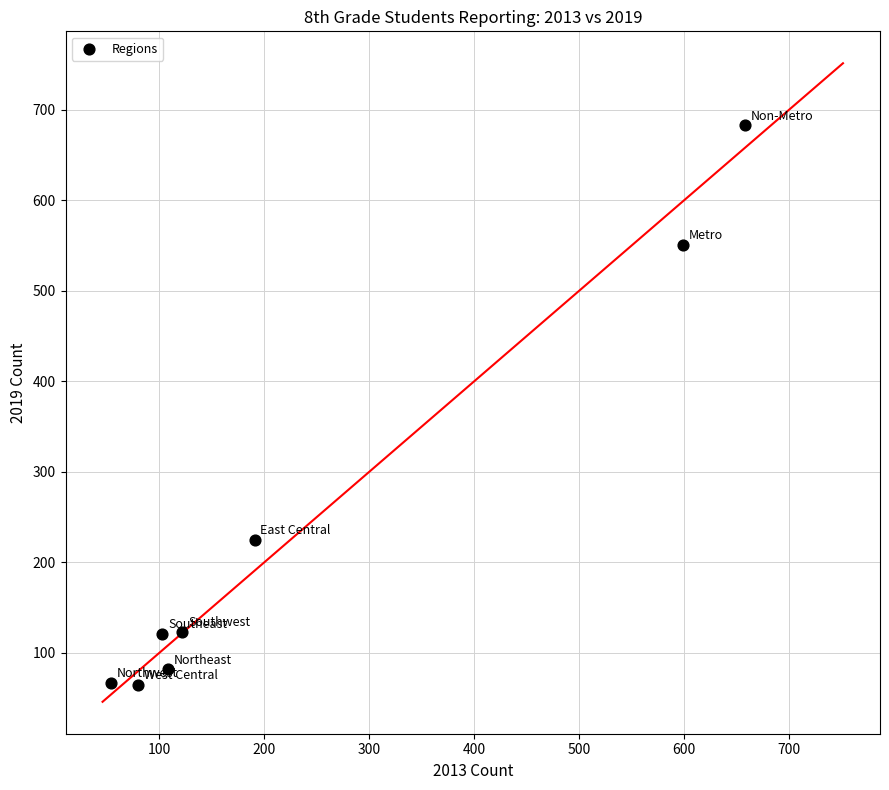

What Y value in the scatter plot is closest to 374?

225